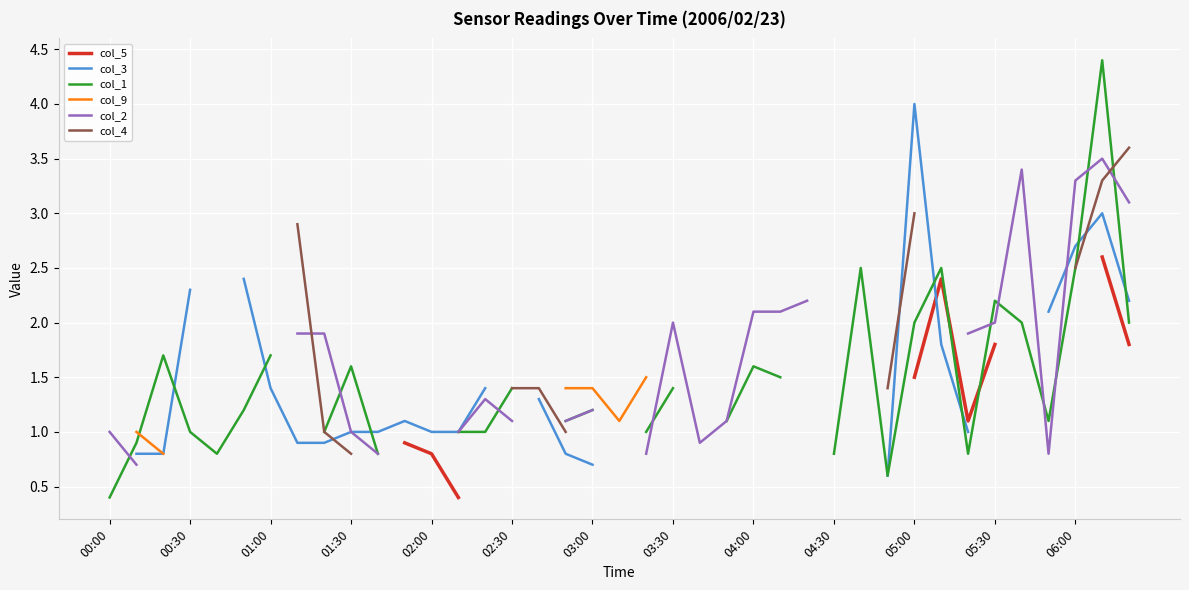

Which series changed the most between 01:30 and 05:00?

col_3